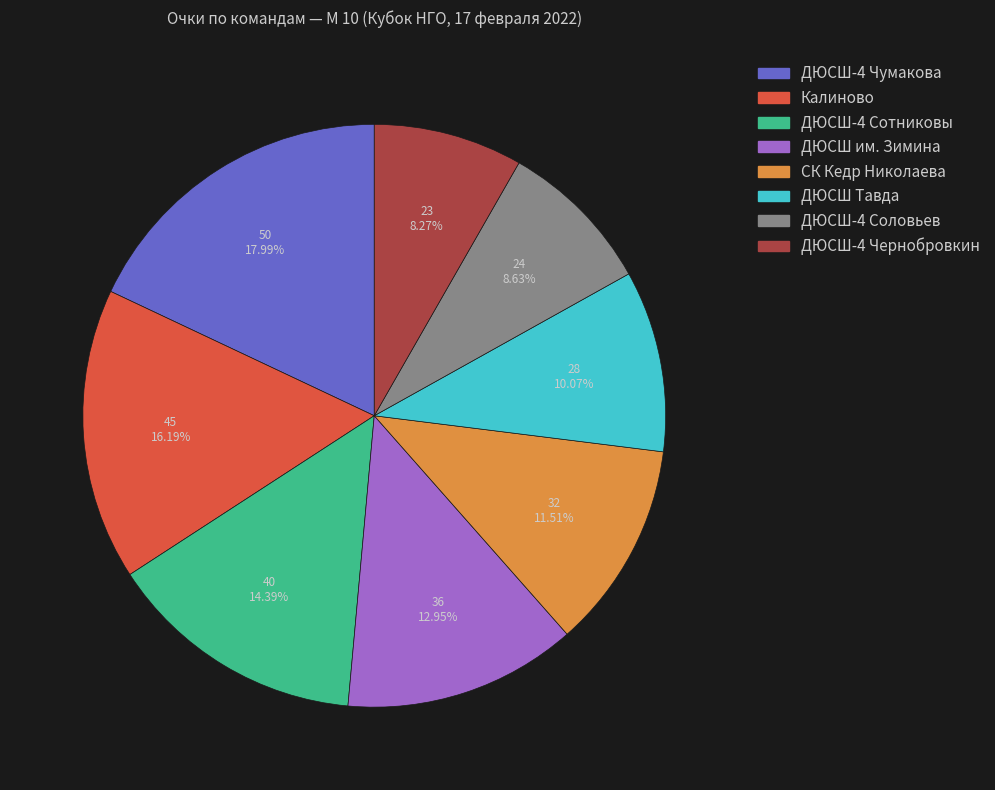

To the nearest percent, what is the difference between the largest and smallest slice percentages?

10%